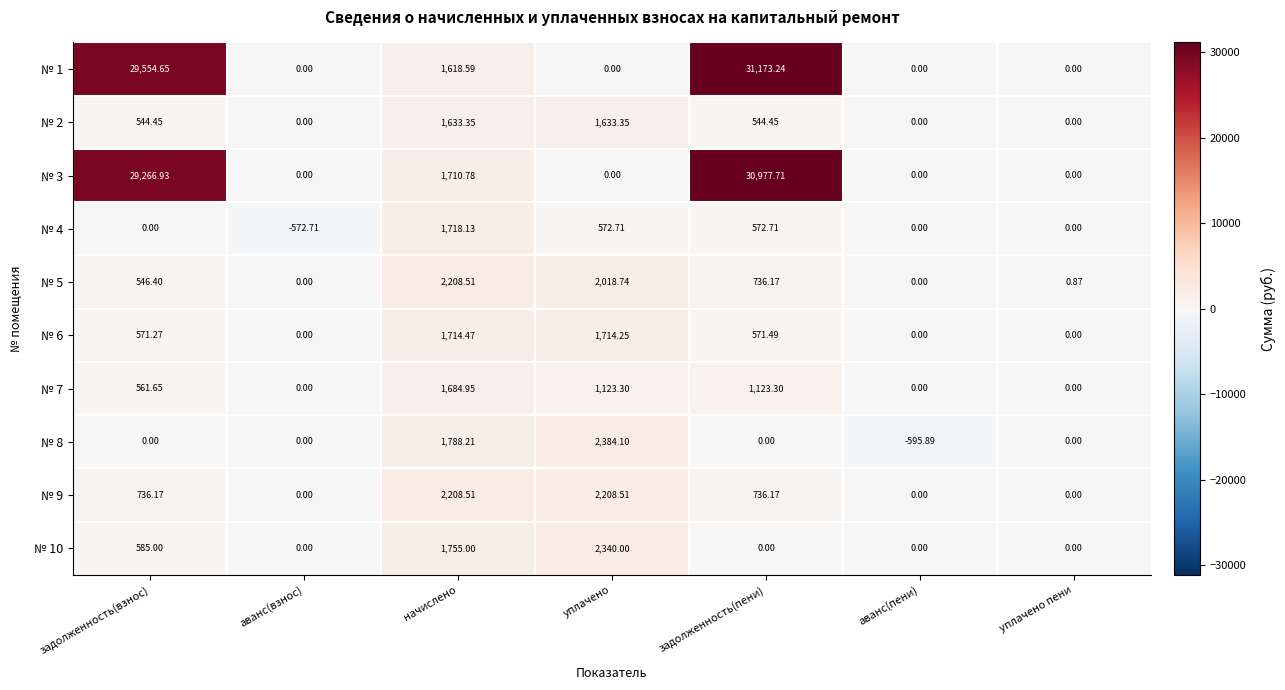

At which category is the sum across all series the highest?

задолженность(пени)